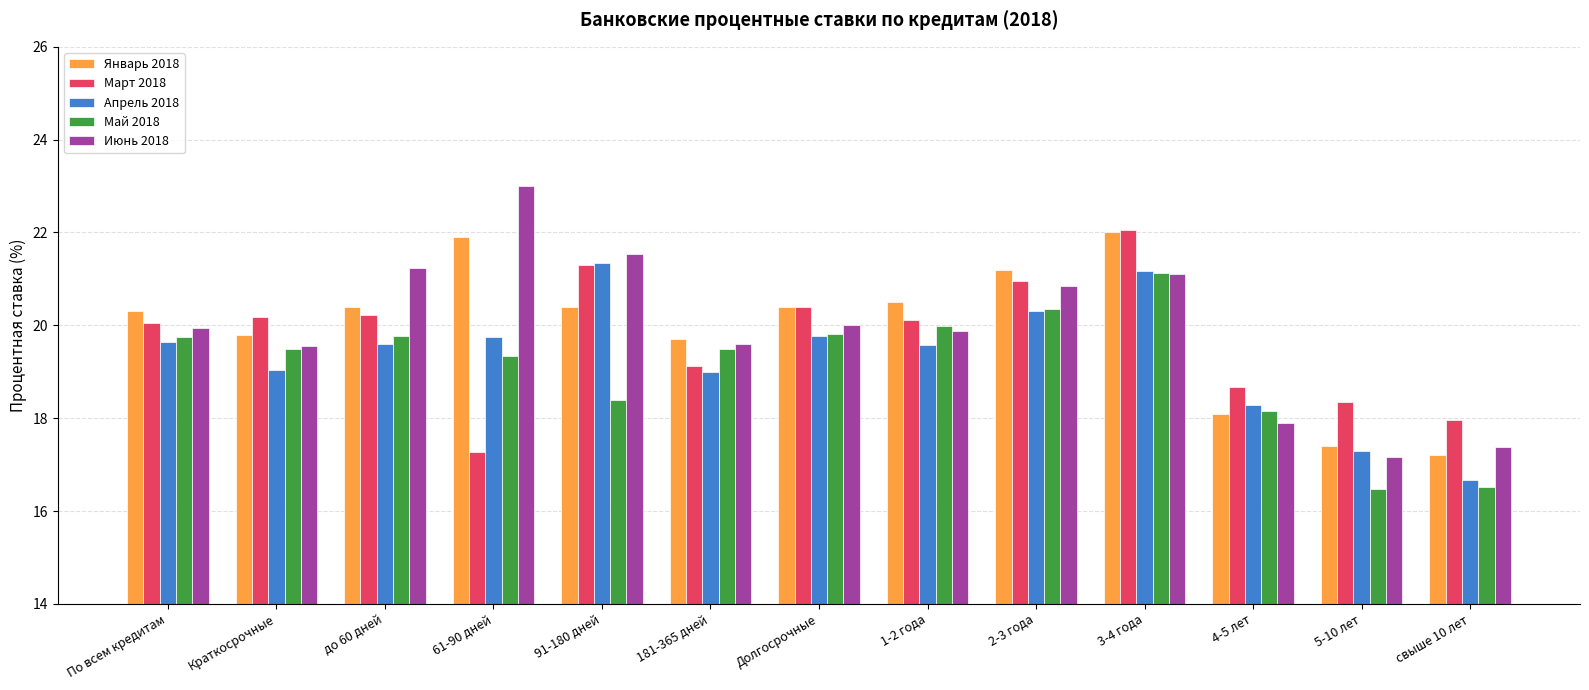

What is the total value across all series at 5-10 лет?

86.7